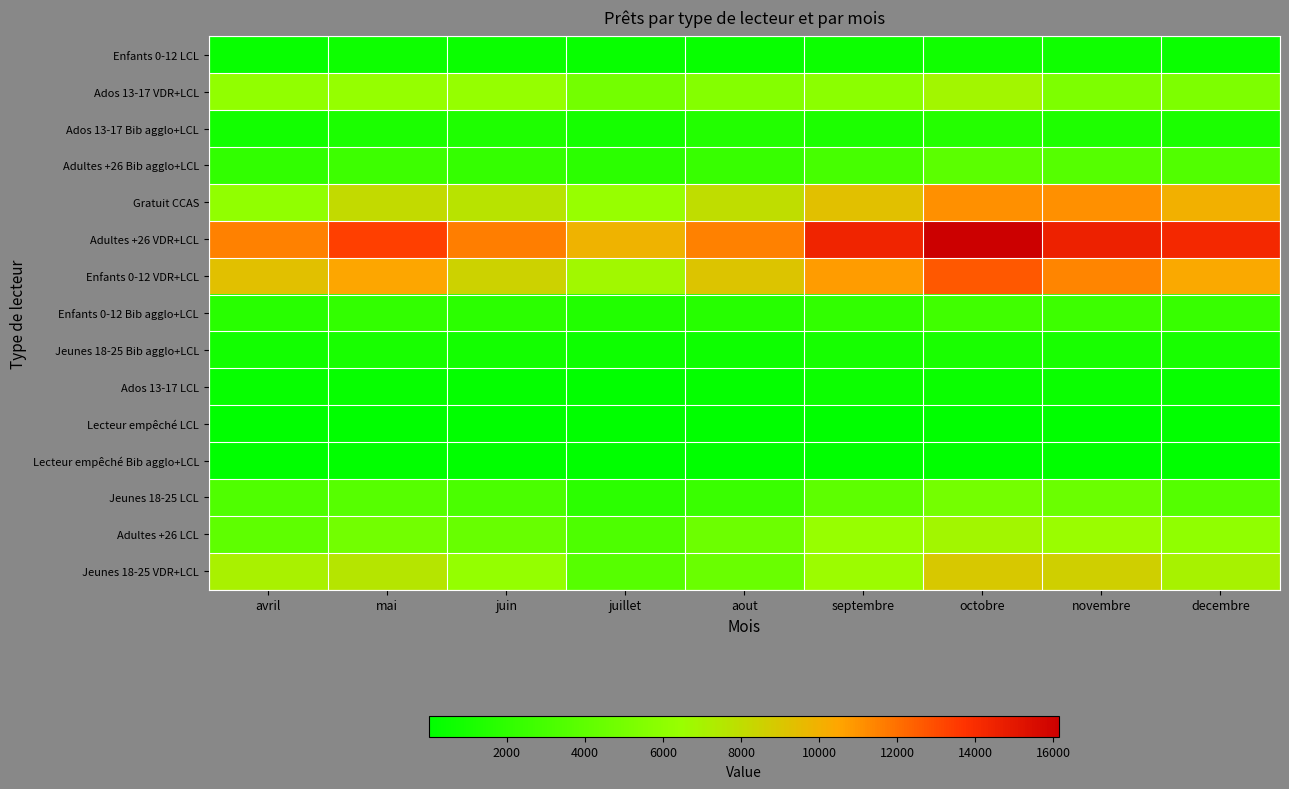

Which category has the highest value across all series?

octobre